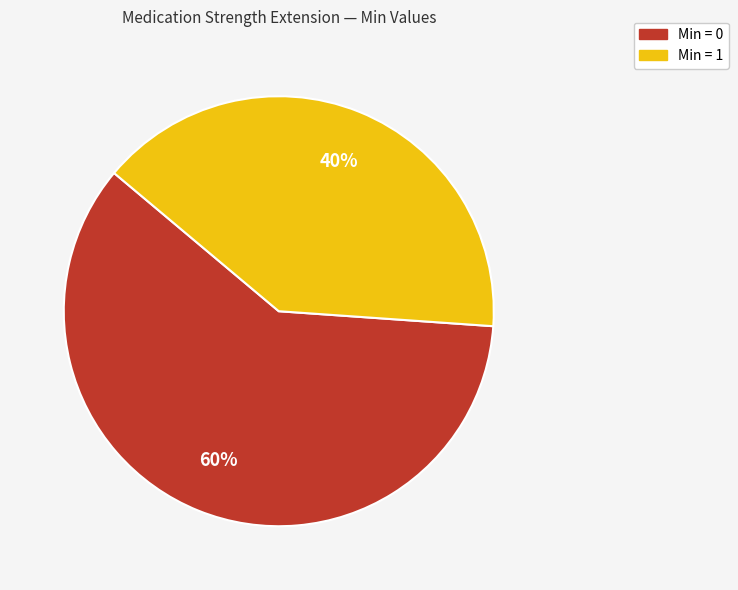

Count the number of slices in the pie.

2